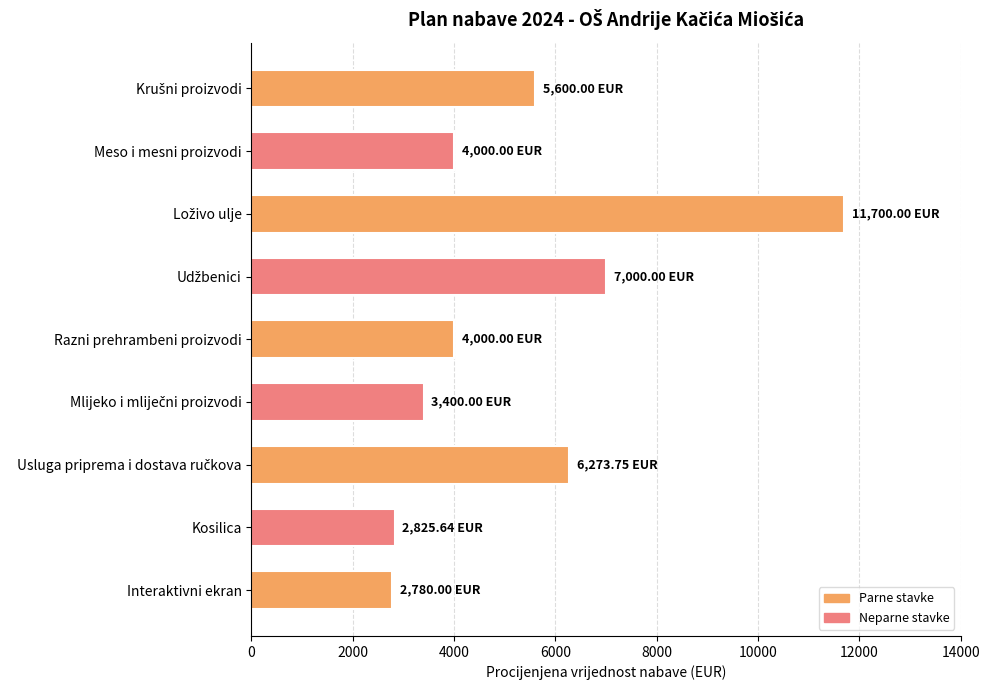

What is the label of the 8th bar from the bottom?

Meso i mesni proizvodi